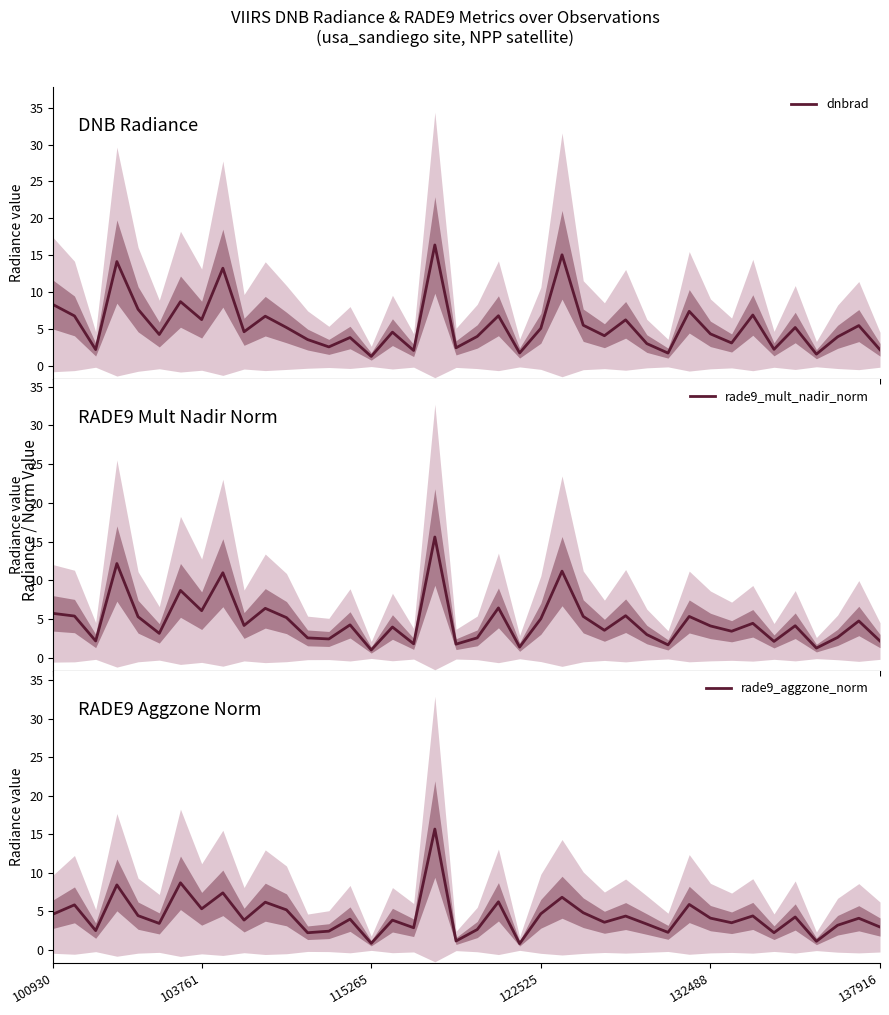

Between 6 and 18, which series saw the biggest shift?

dnbrad